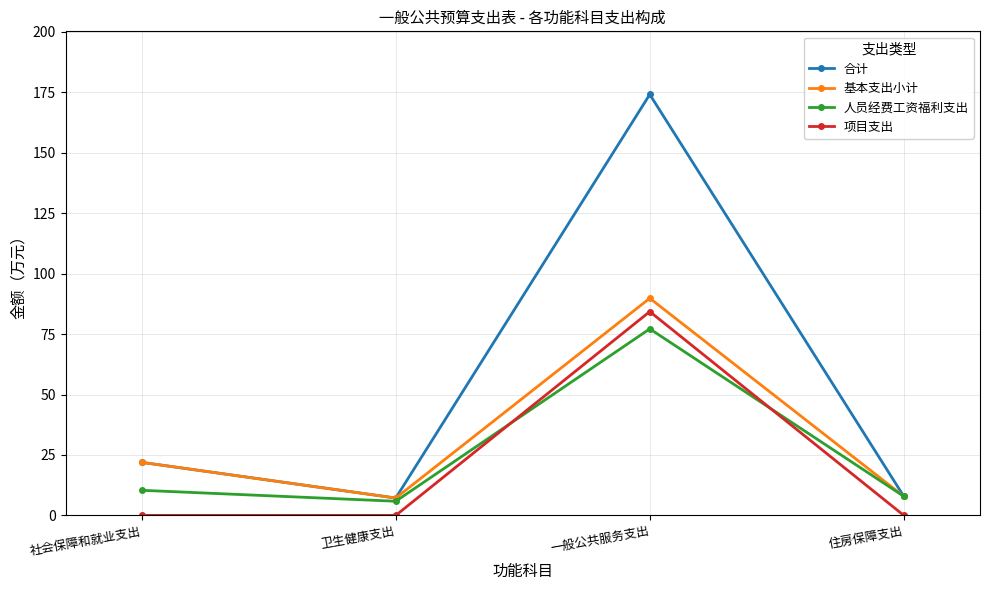

How many lines are shown in the chart?

4